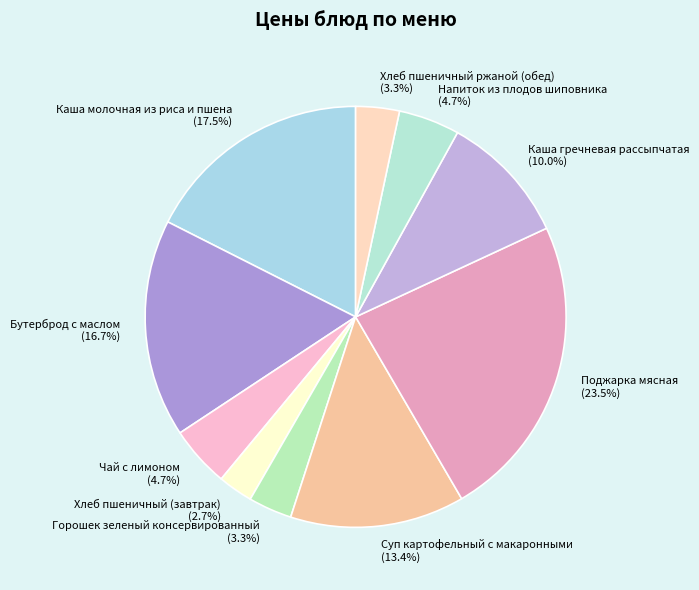

Which category has the smallest portion of the pie?

Хлеб пшеничный (завтрак)